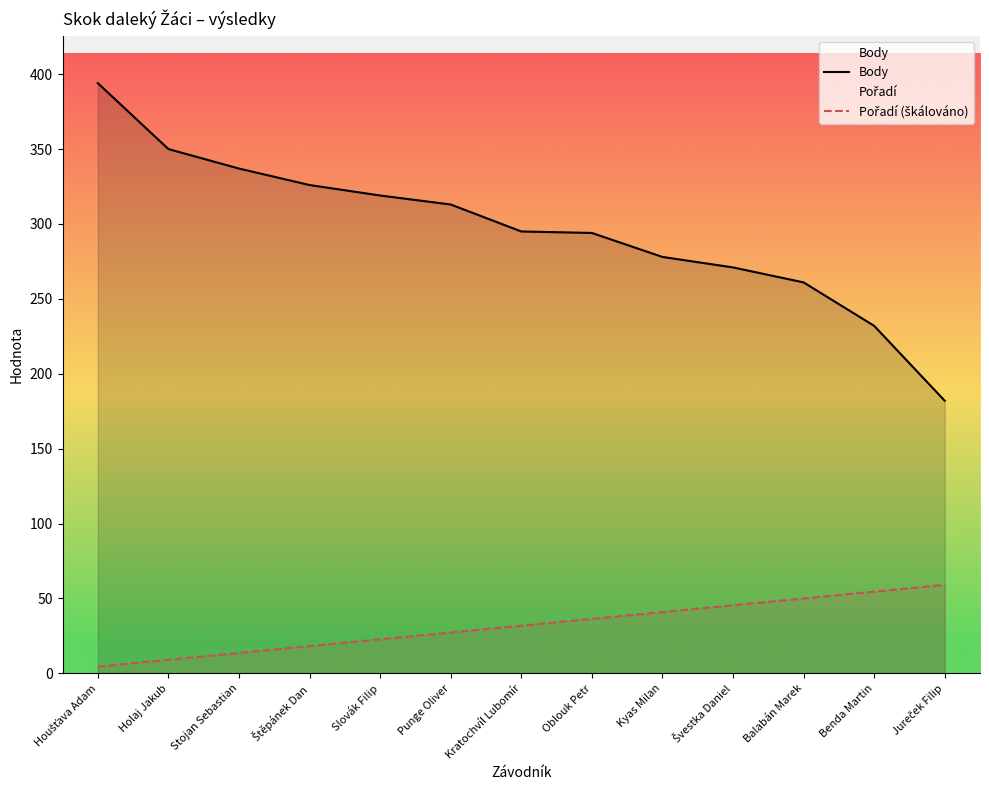

The value of Pořadí (škálováno) at Holaj Jakub is 9.1. True or false?

True